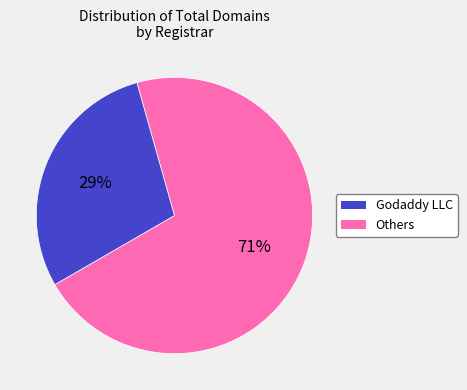

How many slices are in this pie chart?

2